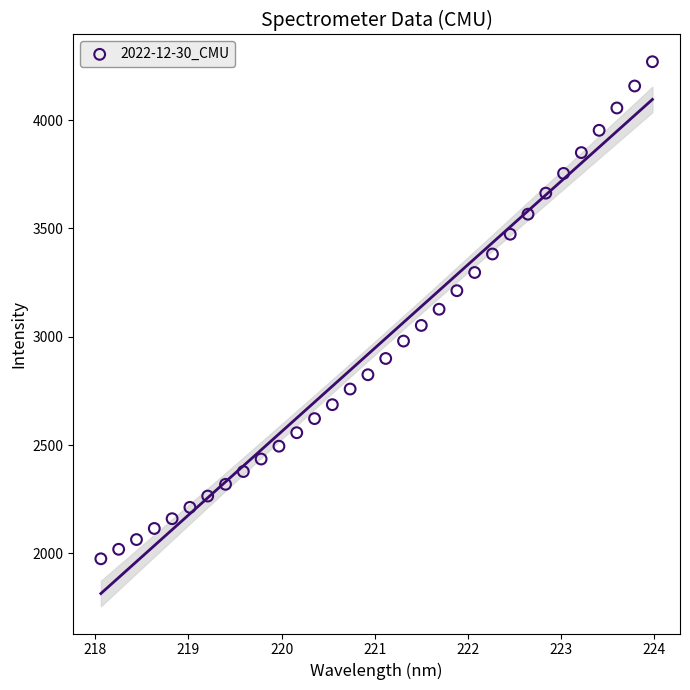

What is the range of X values (max minus min)?

5.9